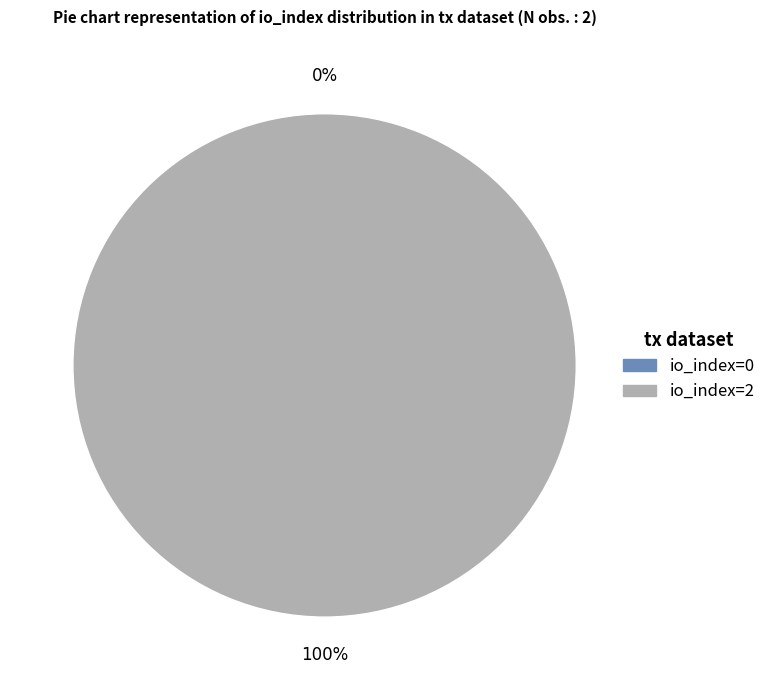

Count the number of slices in the pie.

2